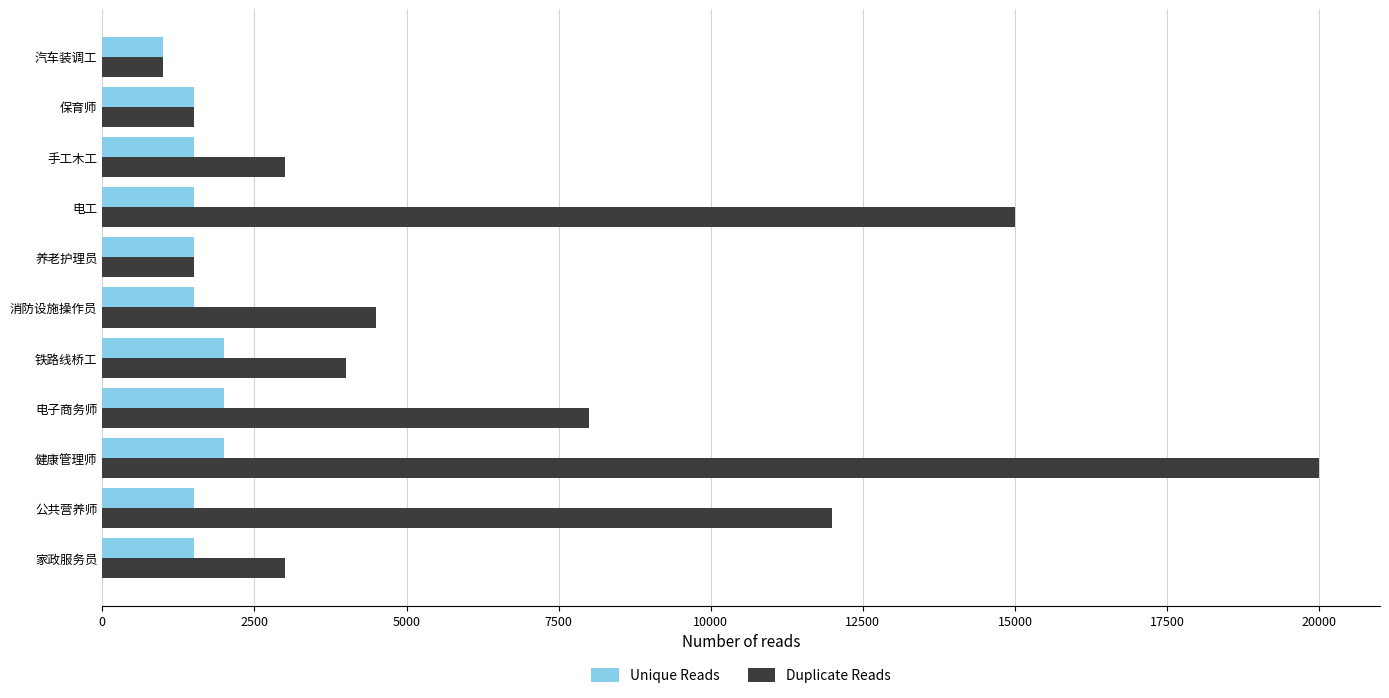

Which label corresponds to the smallest value in the chart?

汽车装调工